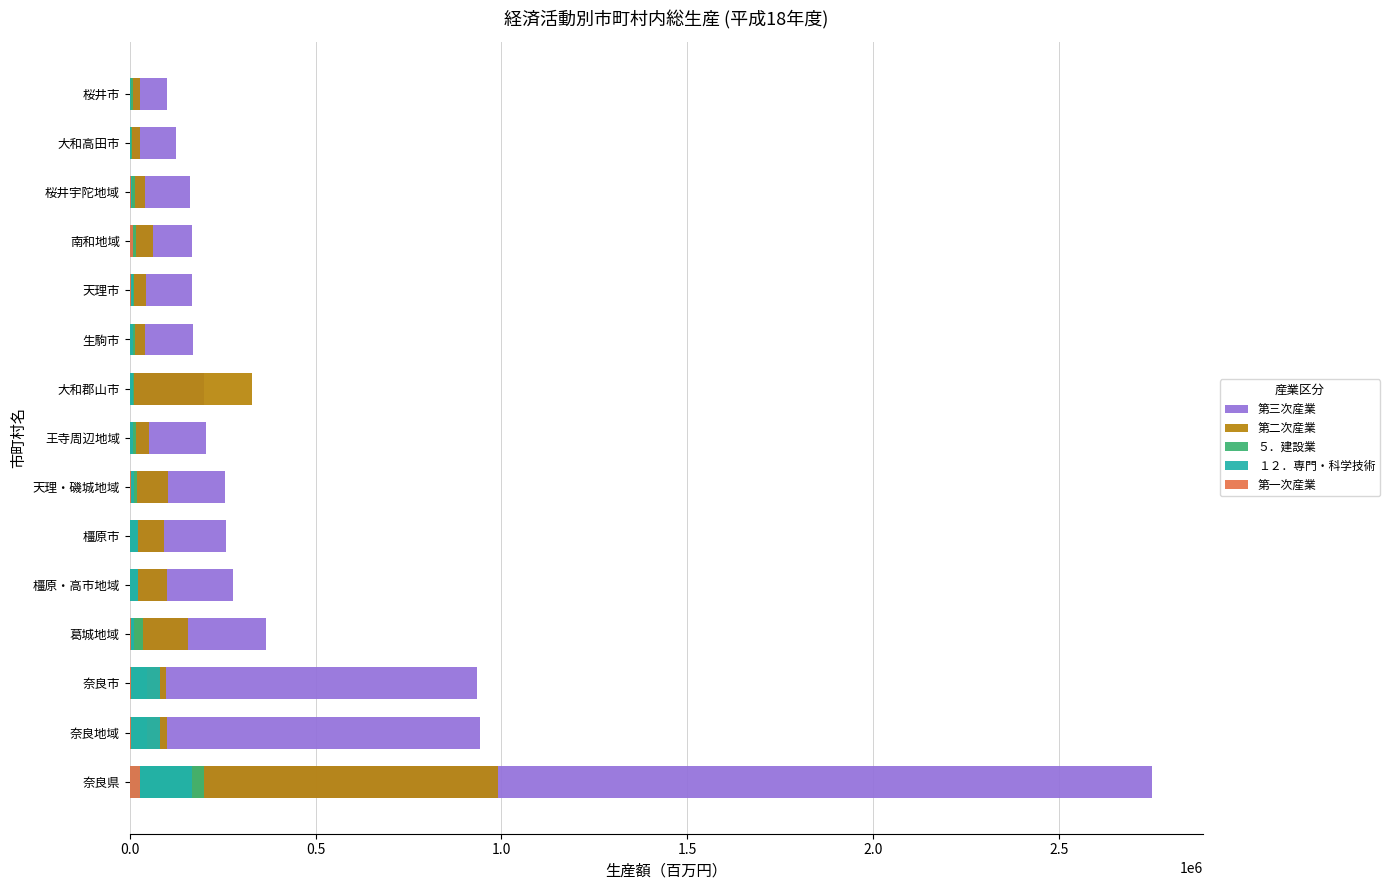

What are all the series names shown in the legend?

第三次産業, 第二次産業, ５．建設業, １２．専門・科学技術, 第一次産業